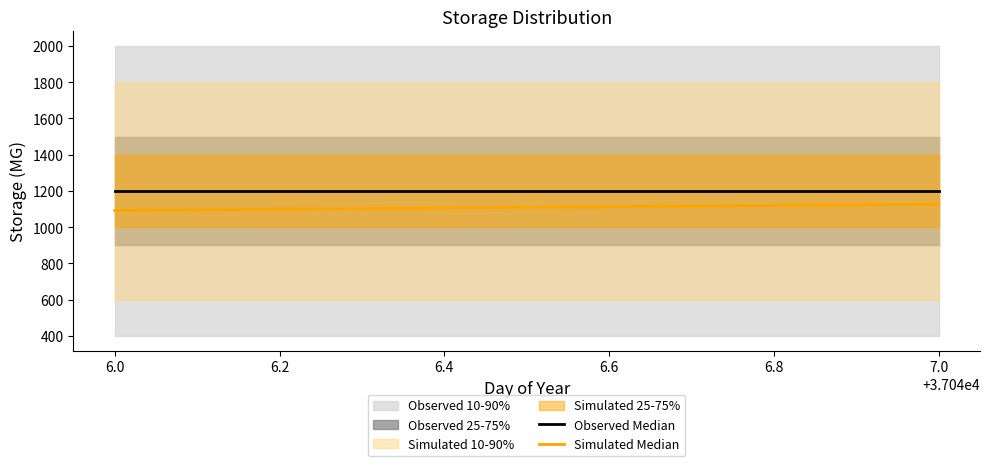

Is the value of Observed Median at 7.0 greater than the value of Simulated Median at 7.0?

Yes